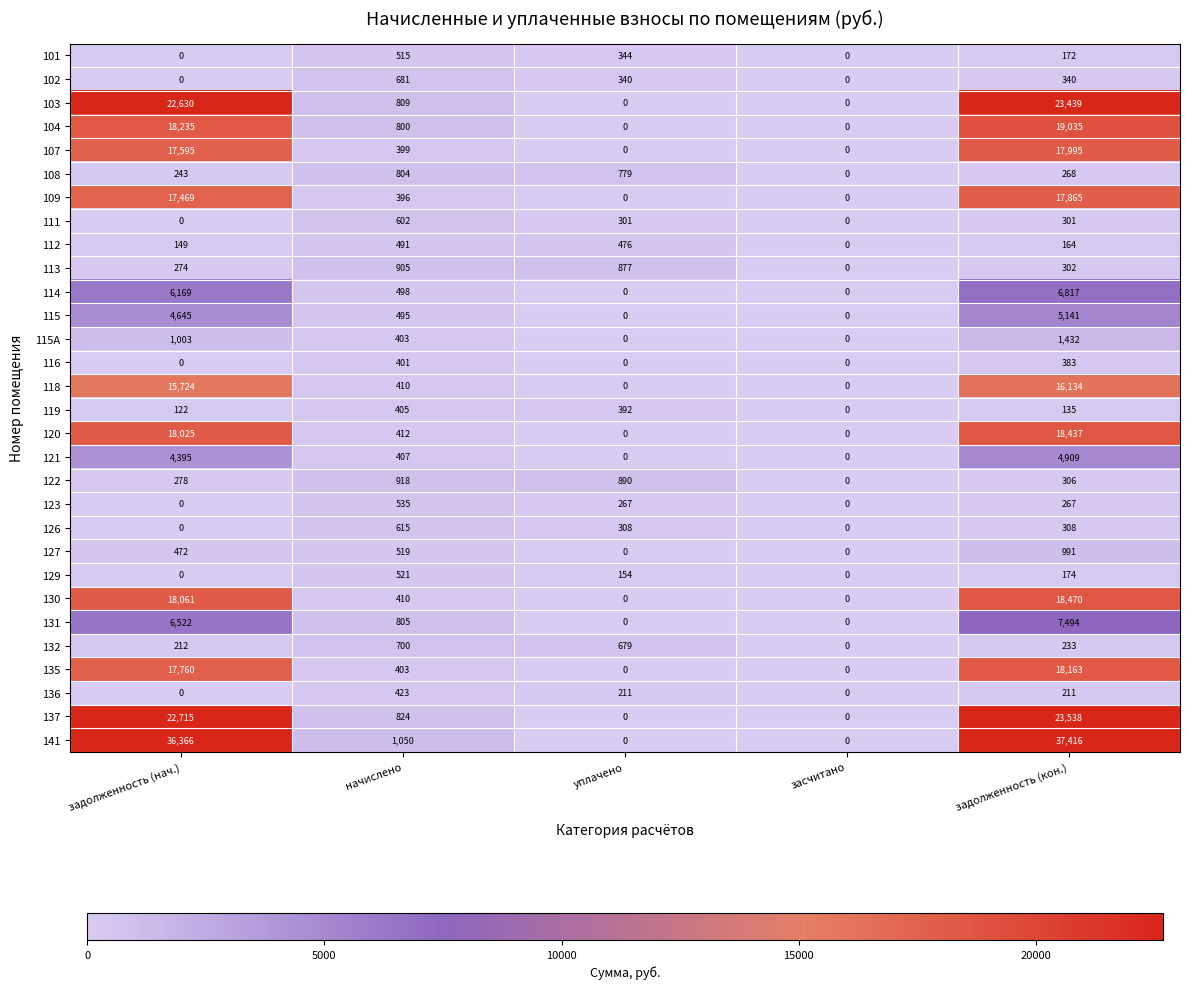

What is the sum of all 107 values?

35989